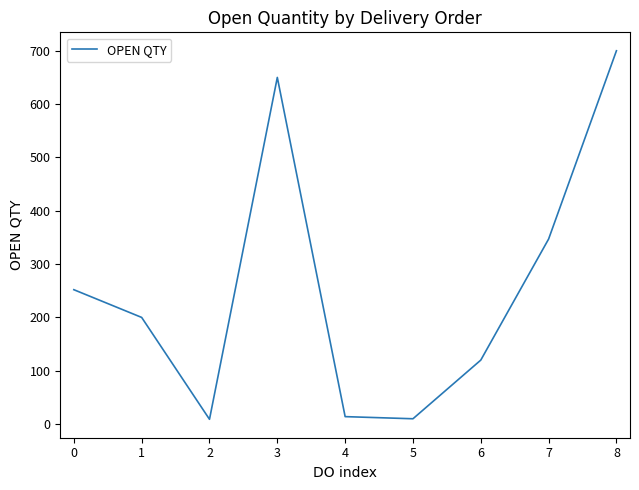

What is the difference between the values at 3 and 1?

450